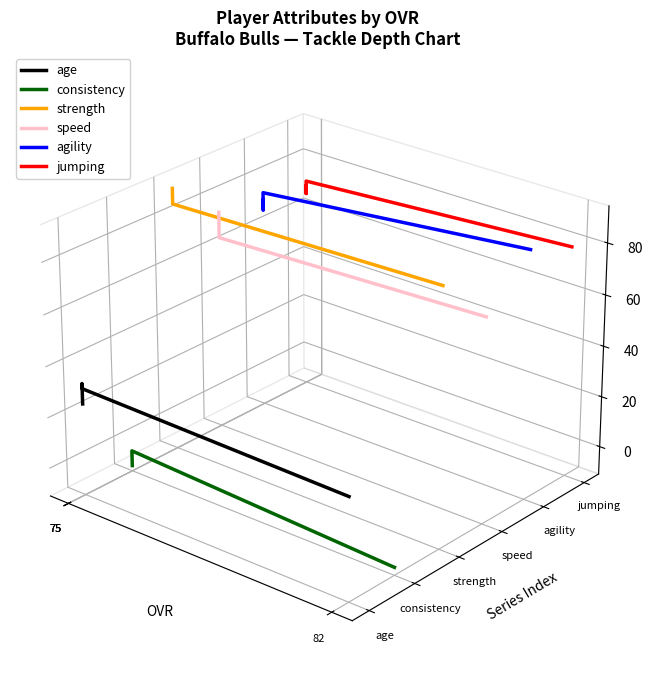

How many lines are shown in the chart?

6